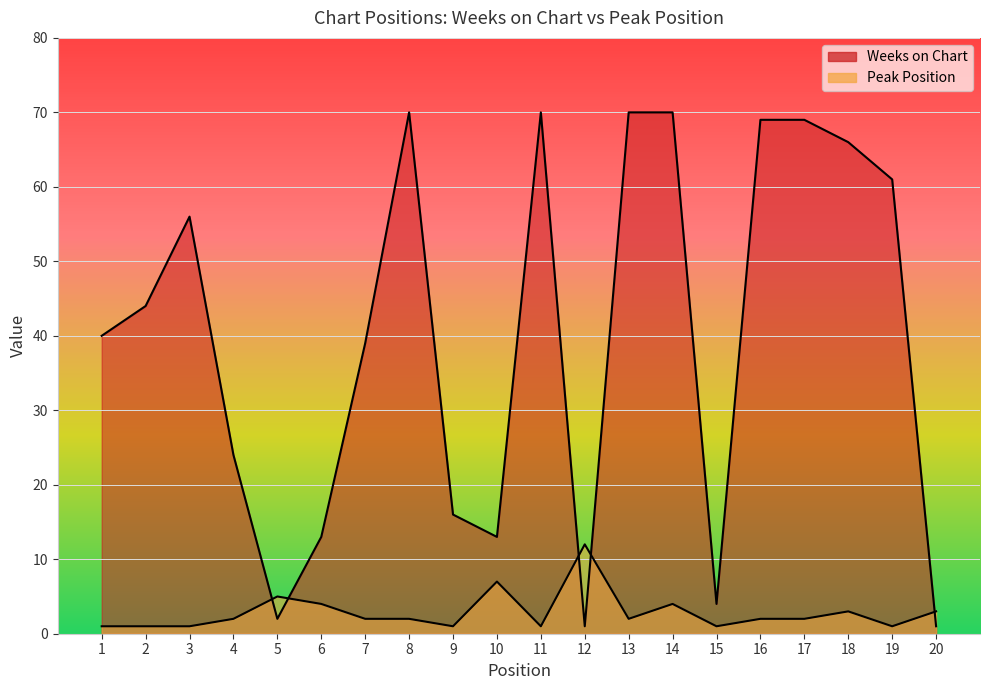

What is the minimum value for Peak Position?

1